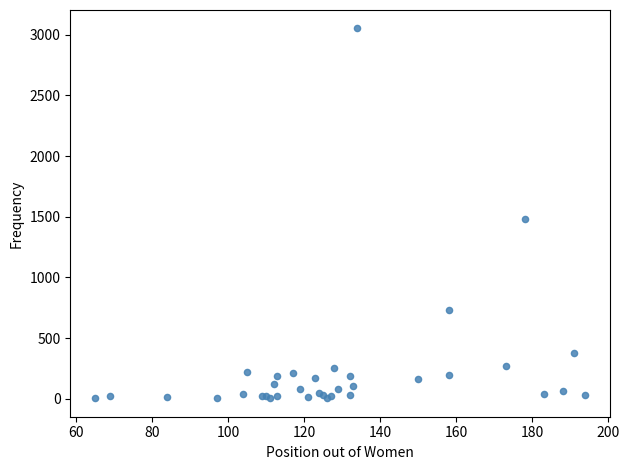

What Y value in the scatter plot is closest to 1528?

1480